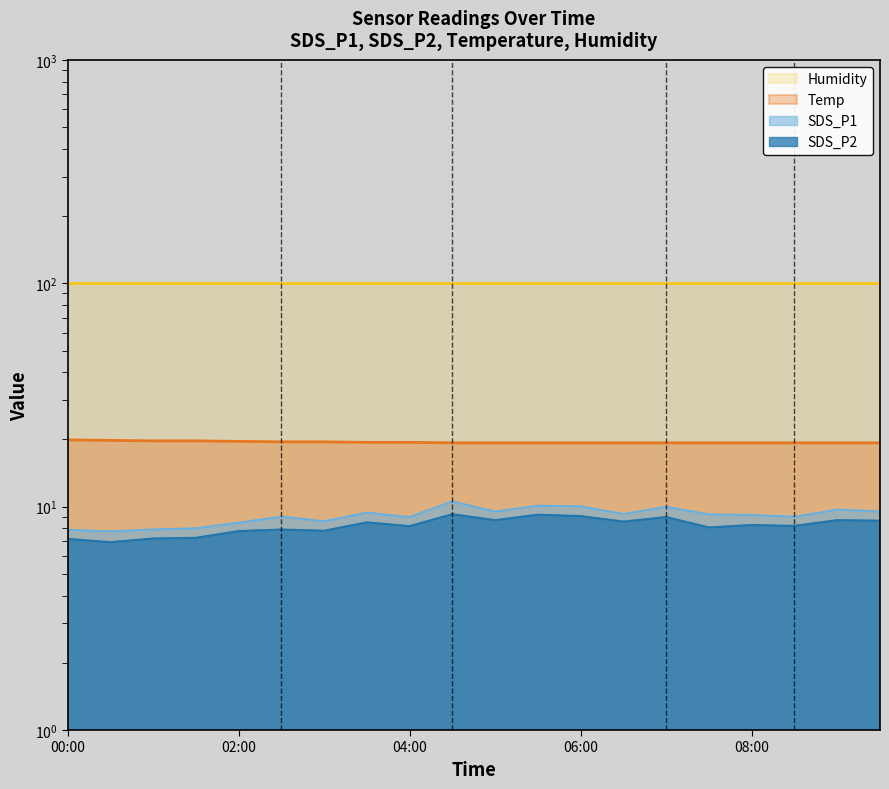

What is the value of the Temp point at the 14th from the left?

19.3